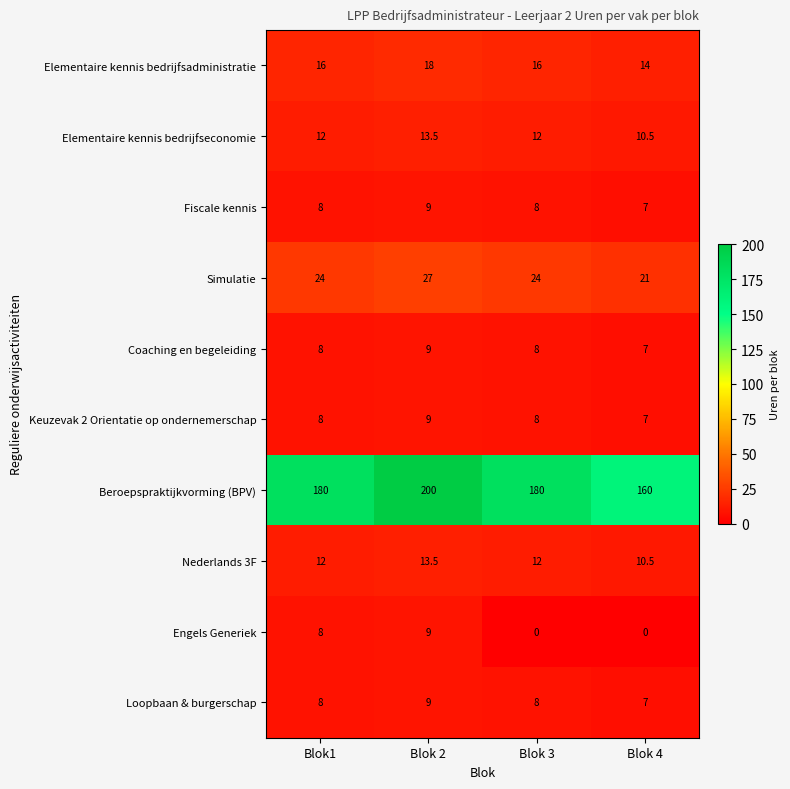

How many categories are shown in the chart?

4